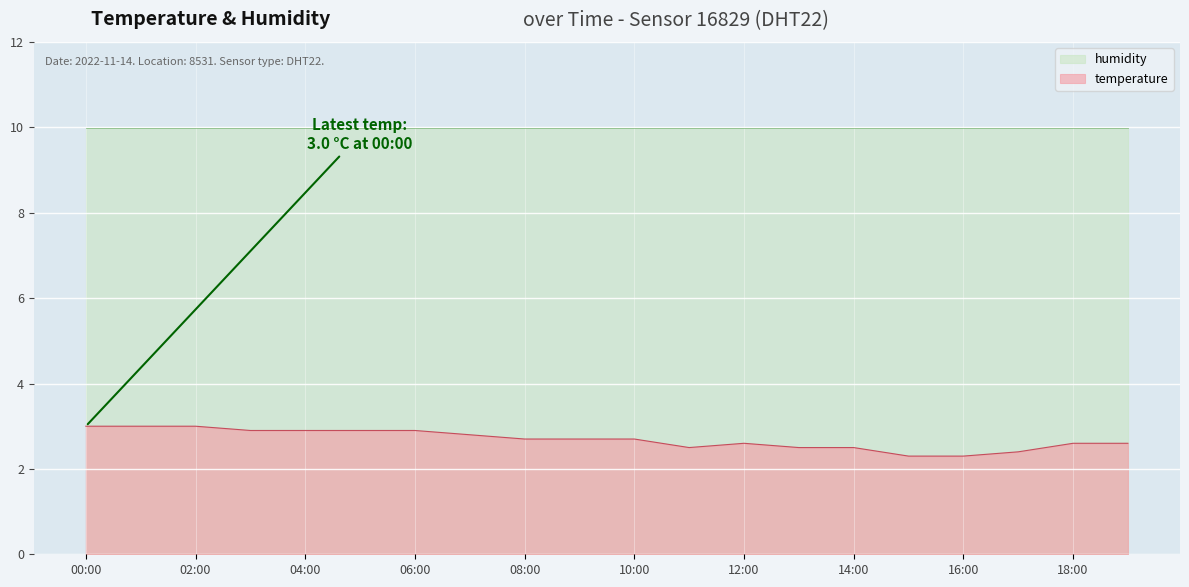

List the labels in order of value, largest first.

00:00, 01:00, 02:00, 03:00, 04:00, 05:00, 06:00, 07:00, 08:00, 09:00, 10:00, 12:00, 18:00, 19:00, 11:00, 13:00, 14:00, 17:00, 15:00, 16:00